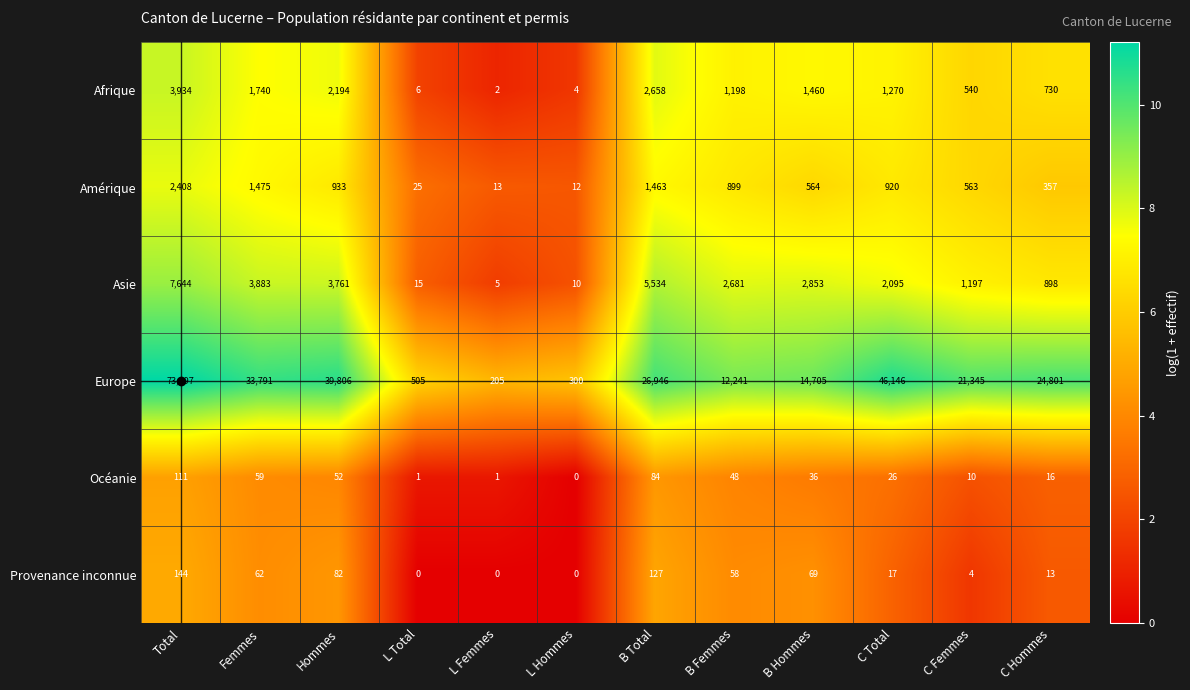

At which category is the sum across all series the highest?

Total